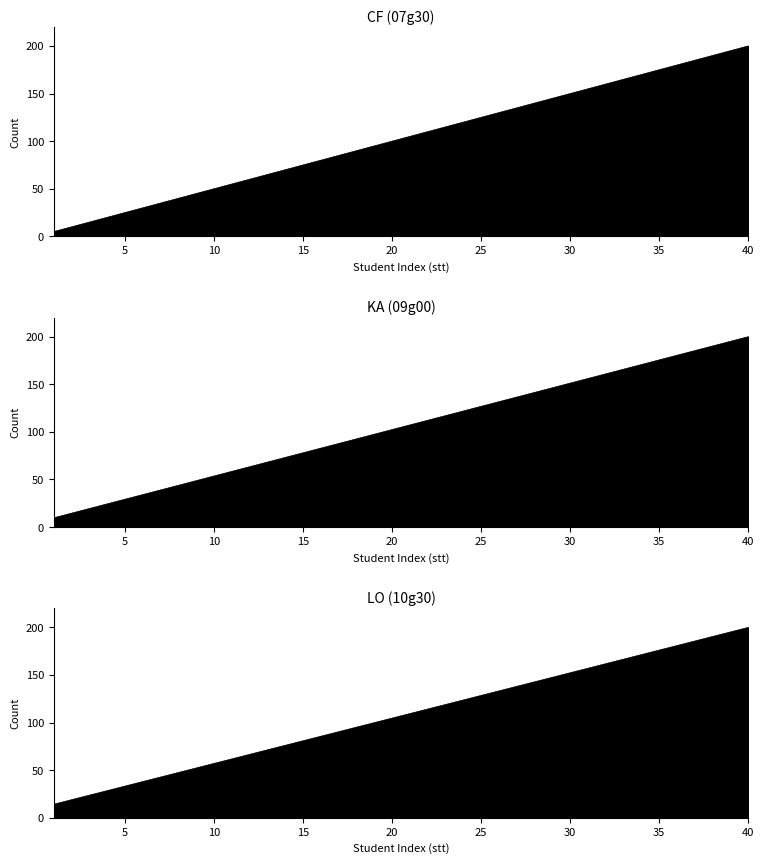

Which series changed the most between 1 and 37?

CF